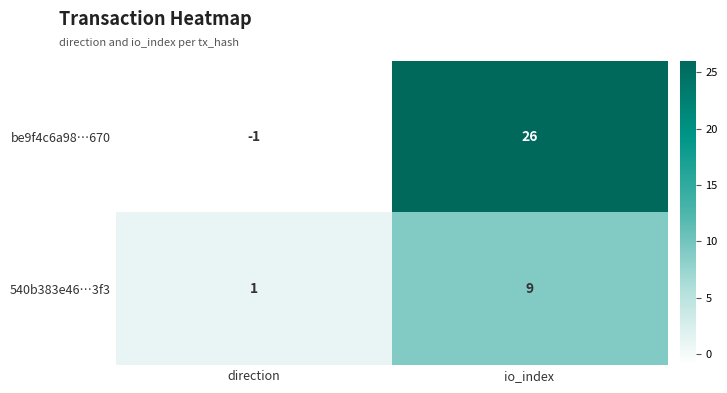

At which label is 540b383e46…3f3 closest to 5?

direction